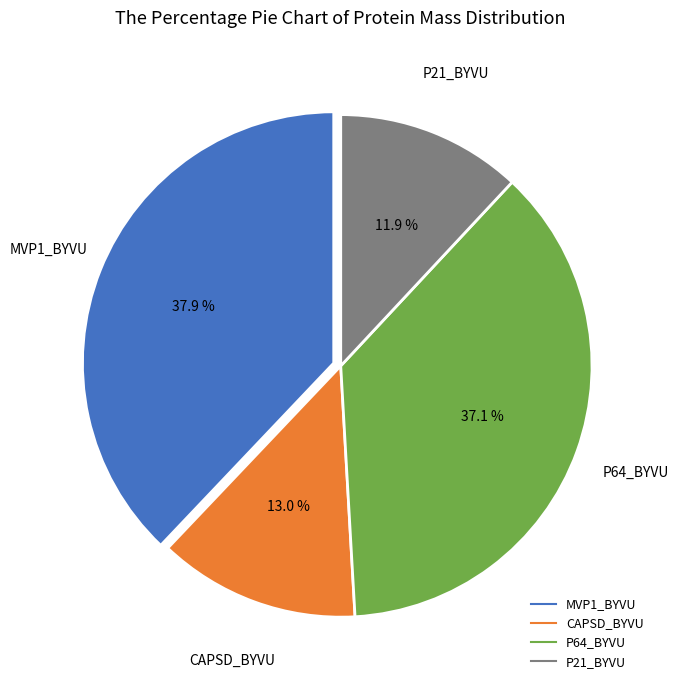

What is the largest slice in the pie chart?

MVP1_BYVU